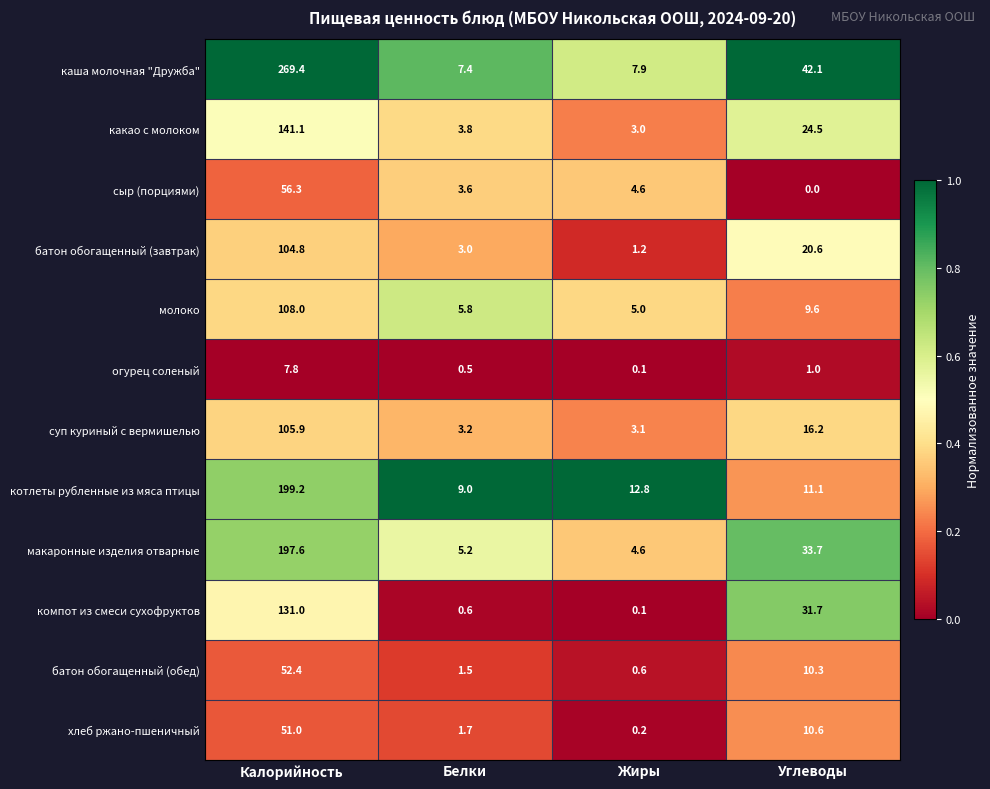

At Углеводы, list the series in order from largest to smallest.

каша молочная "Дружба", макаронные изделия отварные, компот из смеси сухофруктов, какао с молоком, батон обогащенный (завтрак), суп куриный с вермишелью, котлеты рубленные из мяса птицы, хлеб ржано-пшеничный, батон обогащенный (обед), молоко, огурец соленый, сыр (порциями)